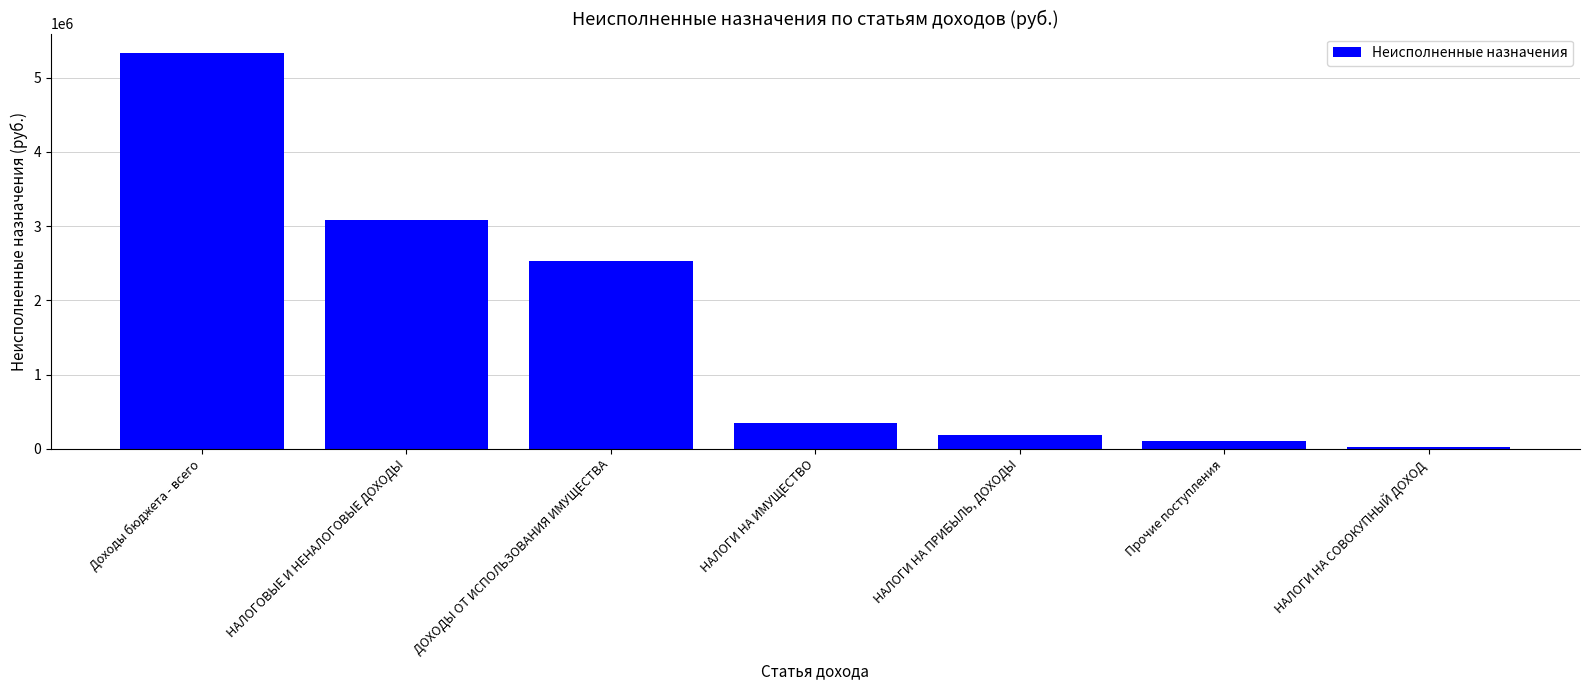

What is the ratio of the value at НАЛОГОВЫЕ И НЕНАЛОГОВЫЕ ДОХОДЫ to the value at Доходы бюджета - всего?

0.6